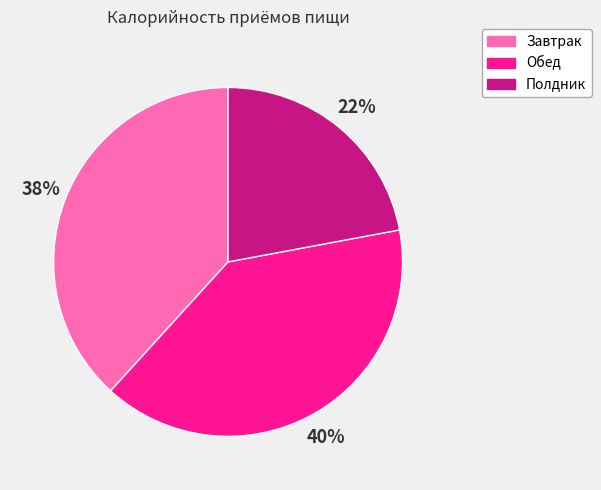

What is the ratio of the value at Полдник to the value at Обед?

0.6